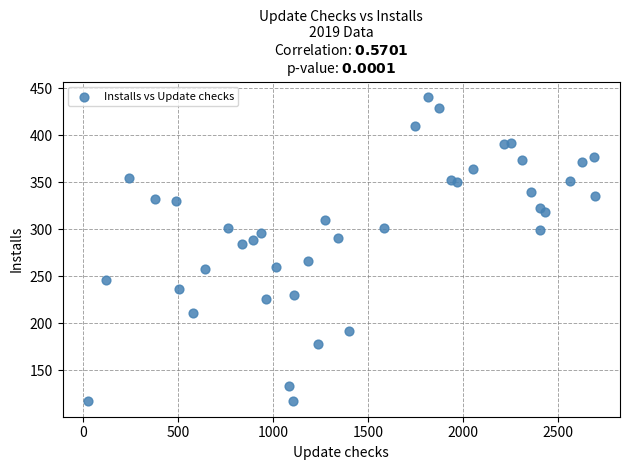

What Y value in the scatter plot is closest to 279?

284